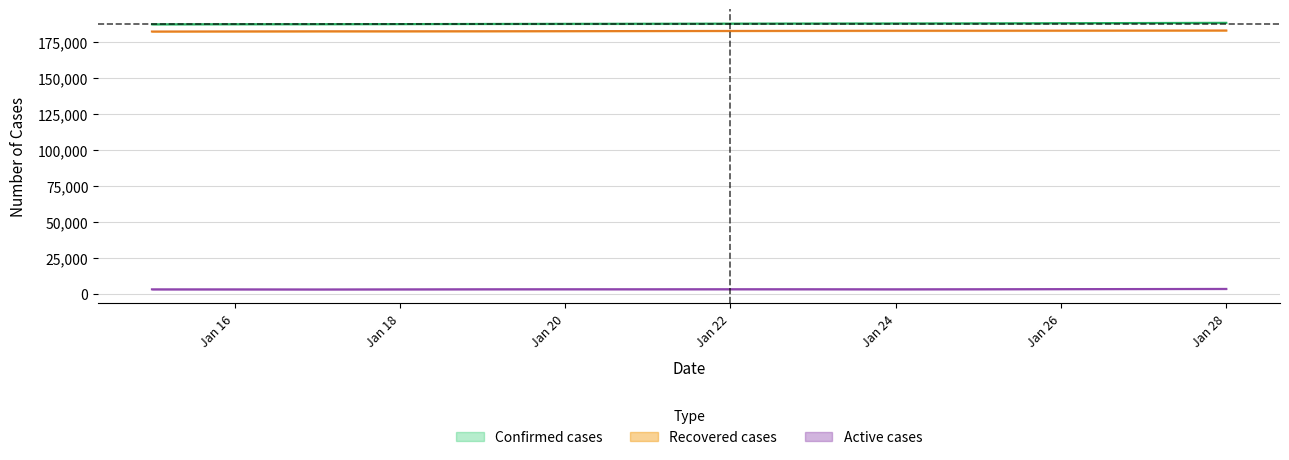

What is the difference between the maximum and minimum values in the Recovered cases series?

727